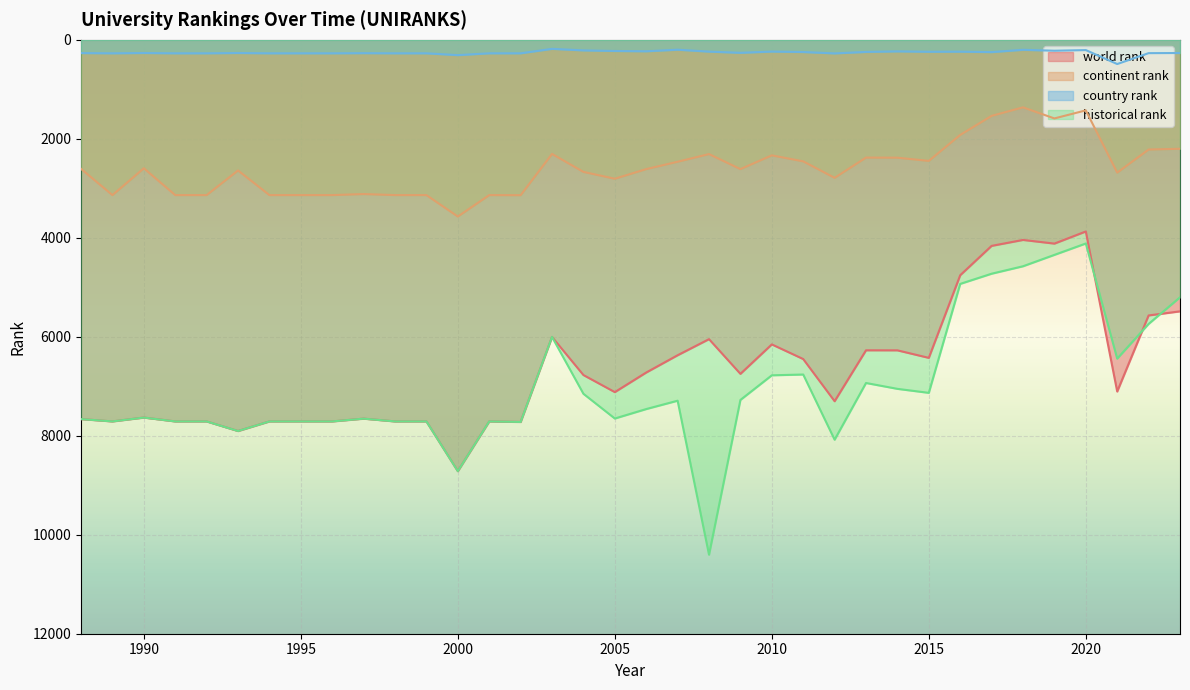

List the series in order of their peak value, highest first.

historical rank, world rank, continent rank, country rank